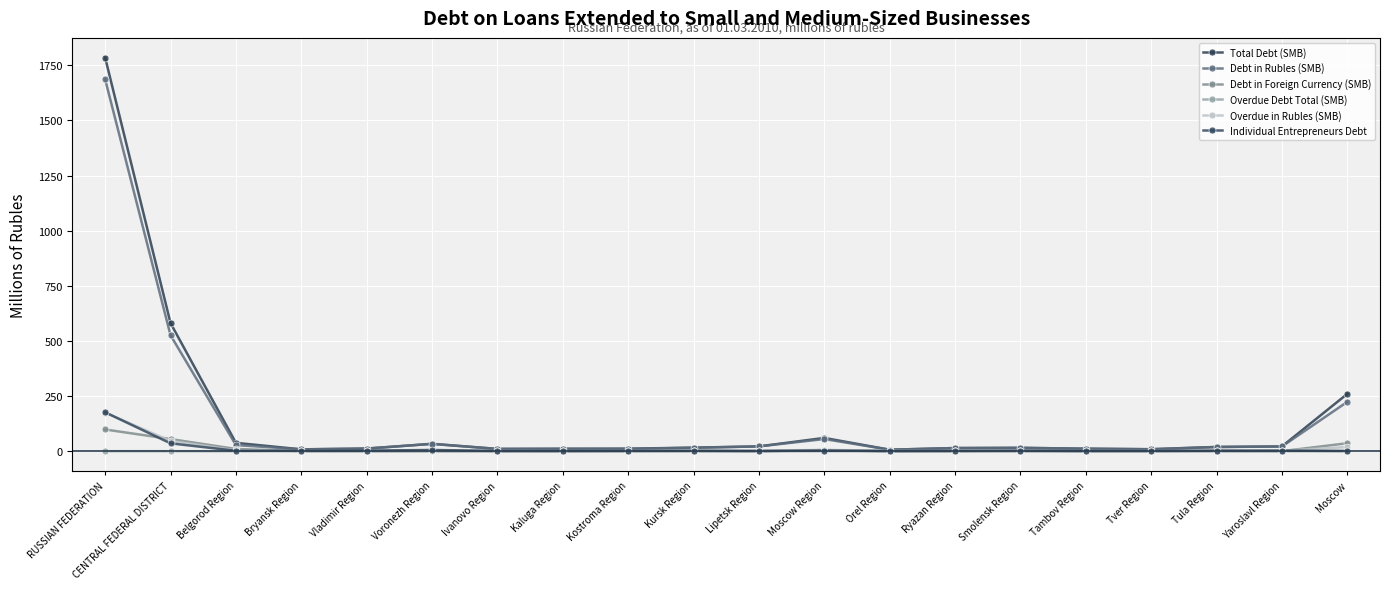

How many lines are shown in the chart?

6